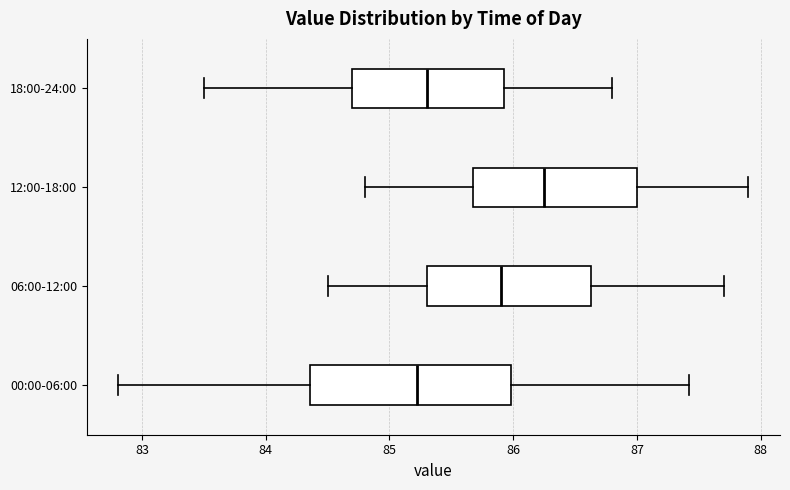

Reading bottom to top, transcribe this box plot: for each box, give where its median line is, the range the box spans, and where its two whiskers end, as read against the x-axis. The values are not printed on the chart, so give them approximately, as read against the axis.

00:00-06:00: median 85.2, box 84.4 to 86.0, whiskers 82.8 to 87.4
06:00-12:00: median 85.9, box 85.3 to 86.6, whiskers 84.5 to 87.7
12:00-18:00: median 86.3, box 85.7 to 87.0, whiskers 84.8 to 87.9
18:00-24:00: median 85.3, box 84.7 to 85.9, whiskers 83.5 to 86.8